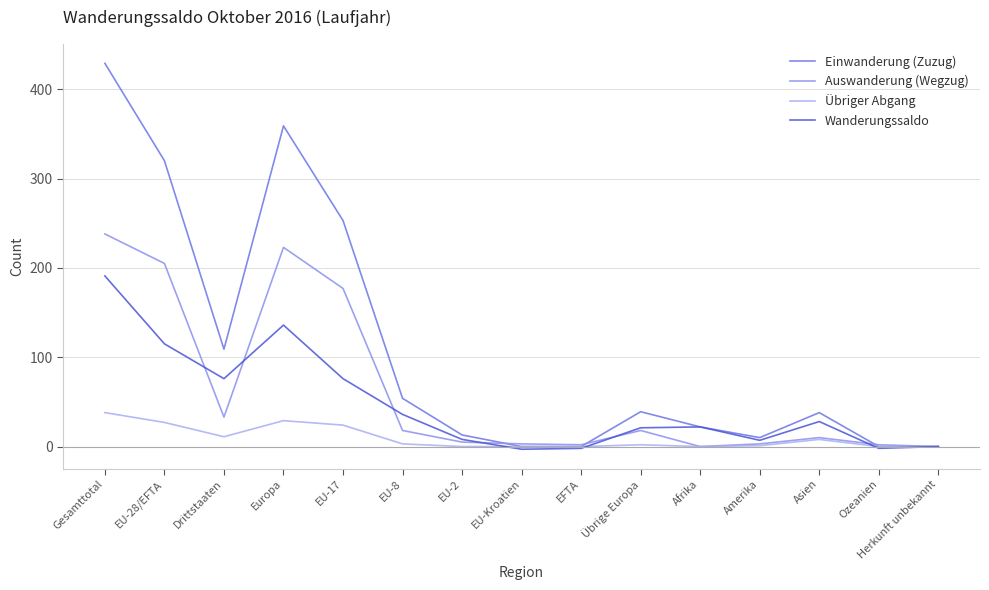

Is the value of Wanderungssaldo at Ozeanien greater than the value of Einwanderung (Zuzug) at Drittstaaten?

No